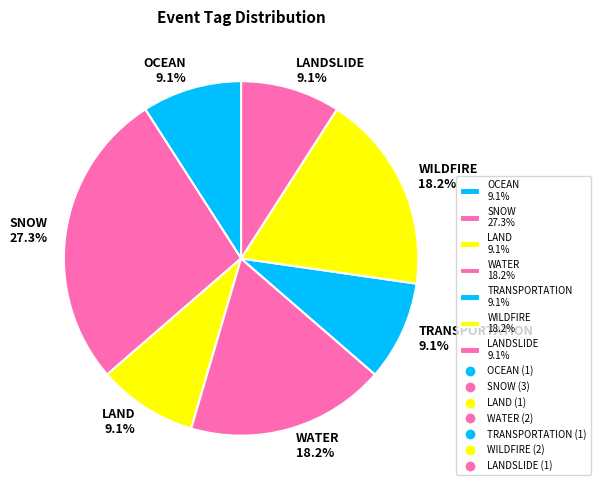

Approximately how many times larger is the value at WATER 18.2% compared to OCEAN 9.1%?

2.0